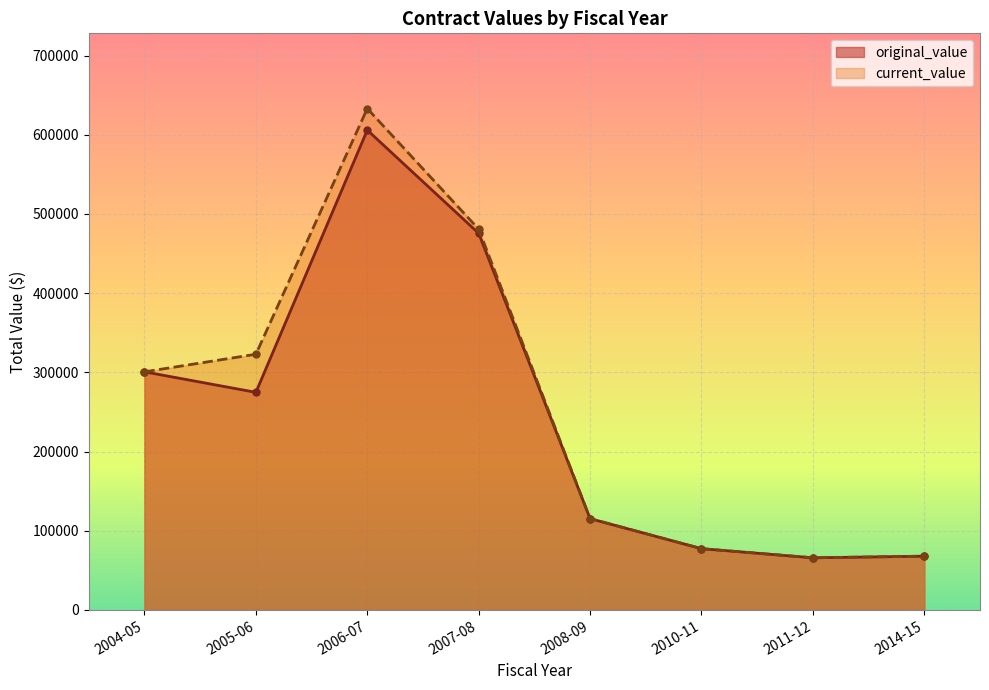

Which label corresponds to the smallest value in the chart?

2011-12